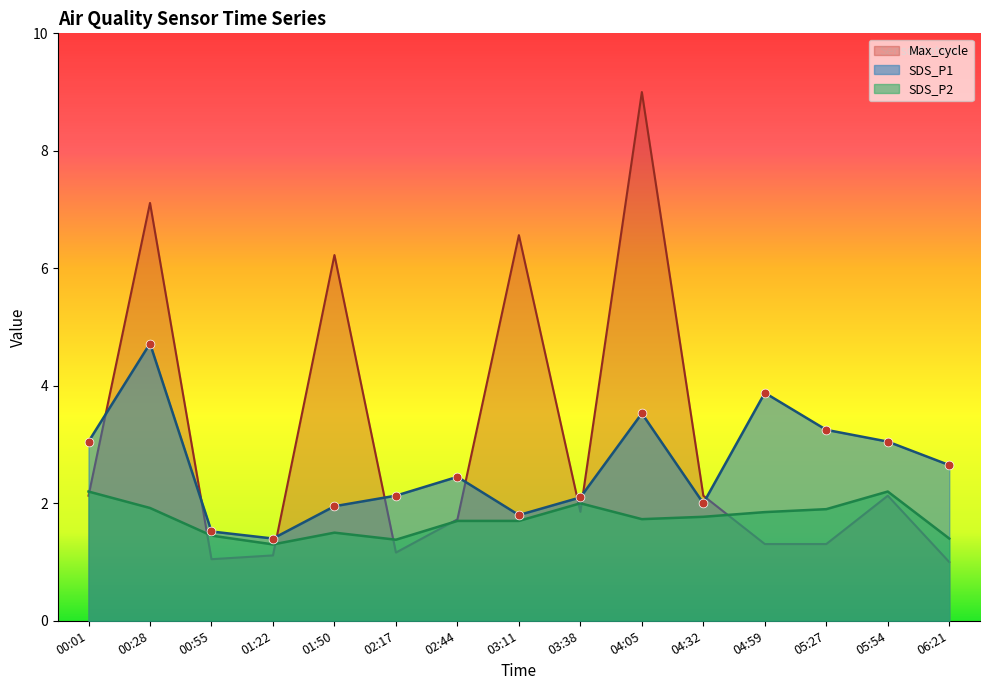

At which category is the sum across all series the highest?

04:05